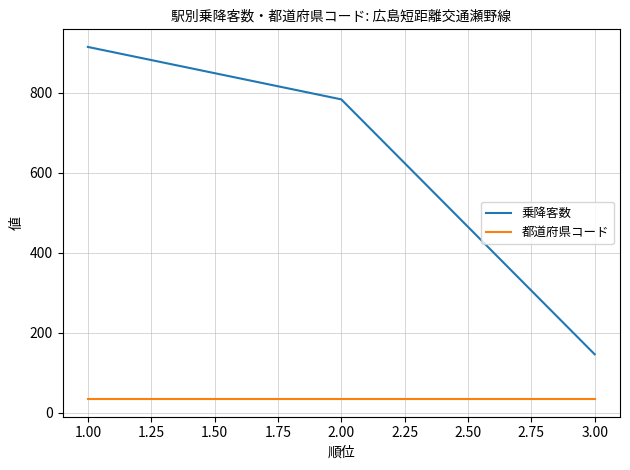

The value of 乗降客数 at 3.00 is 146. True or false?

True